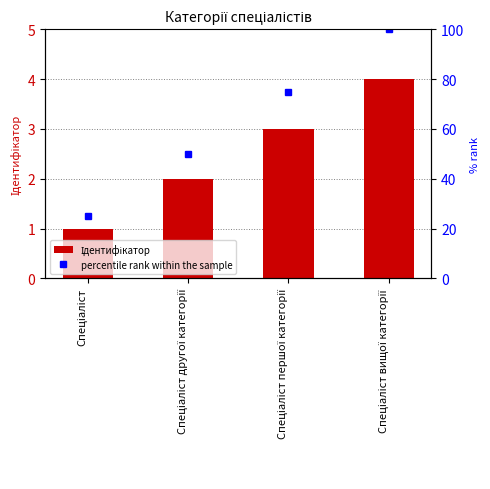

What is the label of the 3rd bar from the right?

Спеціаліст другої категорії